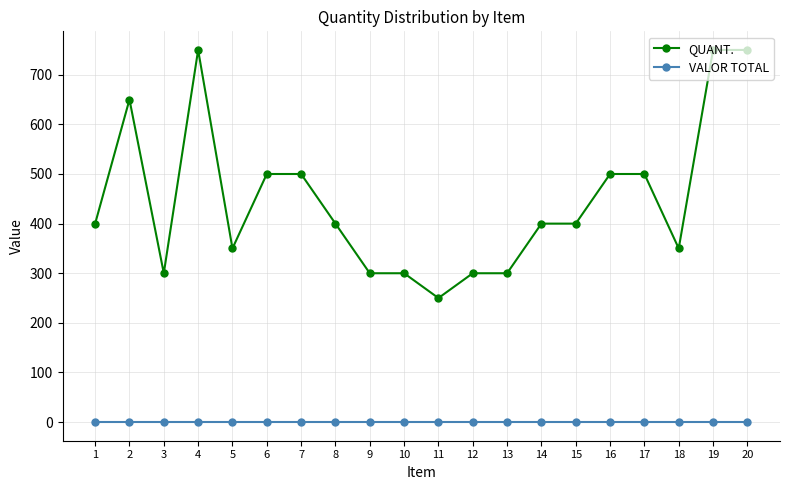

Is it true that VALOR TOTAL equals 0 at 9?

True